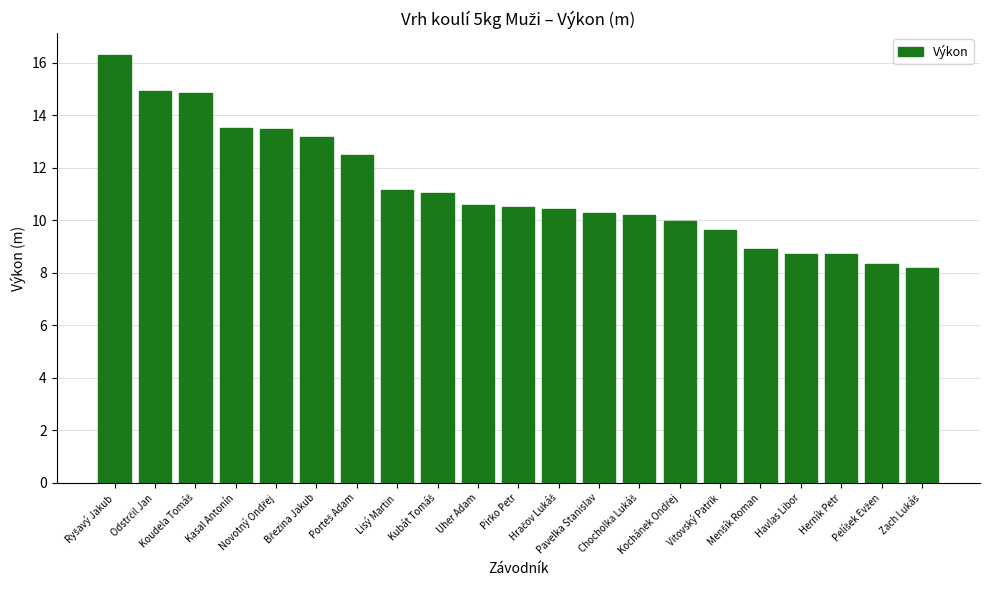

What is the difference between the maximum and minimum values?

8.1